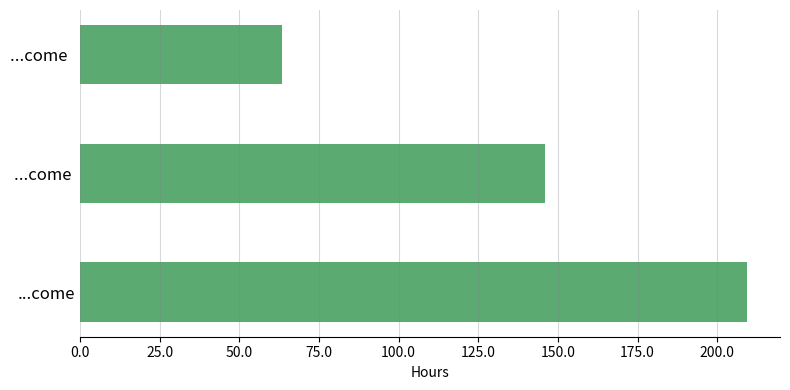

Is it true that the value at ...come  is 91.9?

False